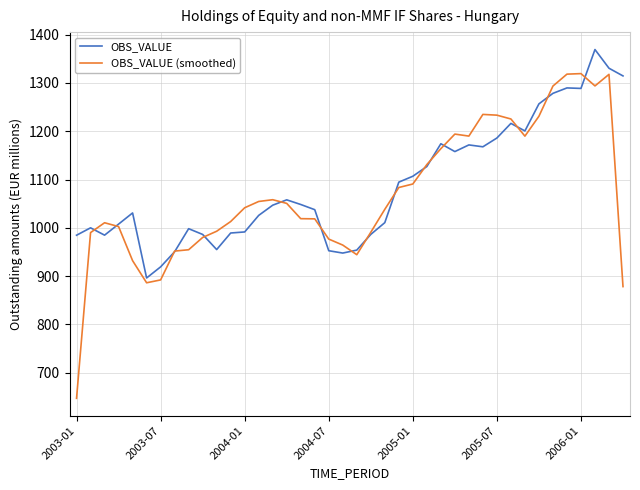

What is the difference between the maximum and minimum values in the OBS_VALUE (smoothed) series?

672.5